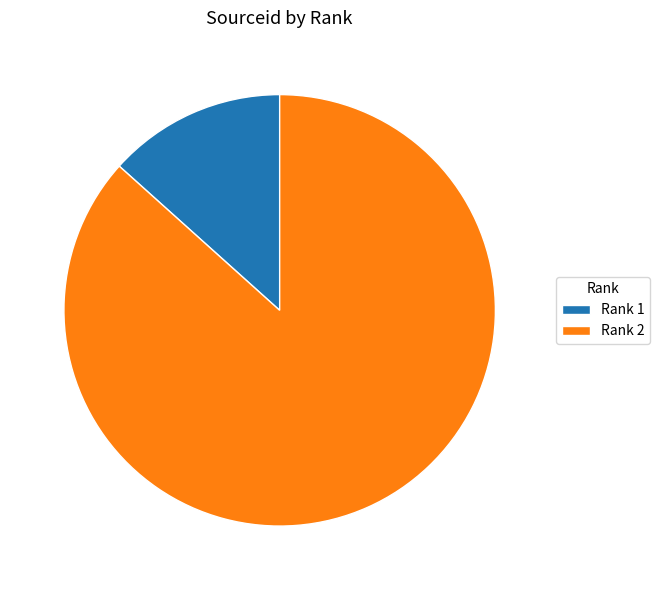

The Rank 1 slice represents 13% of the pie. True or false?

True